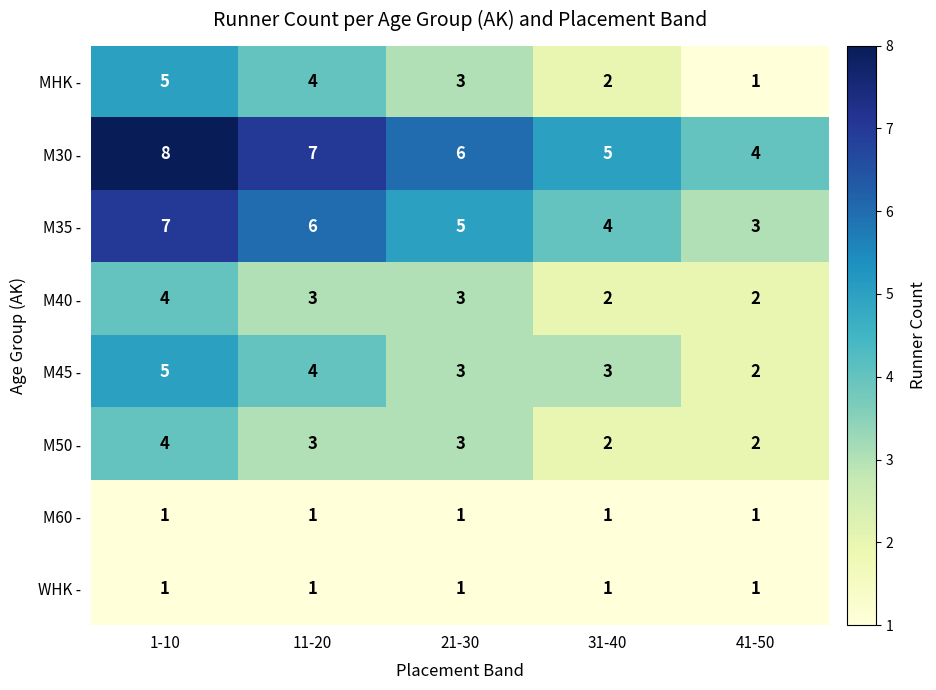

The M35 - series shows 6 at 11-20. True or false?

True